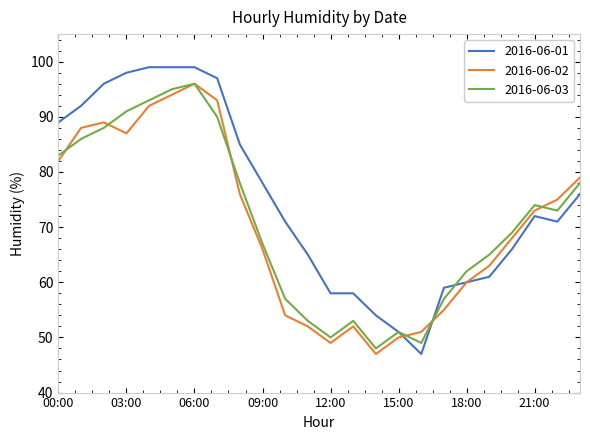

What is the maximum value shown in the chart?

99